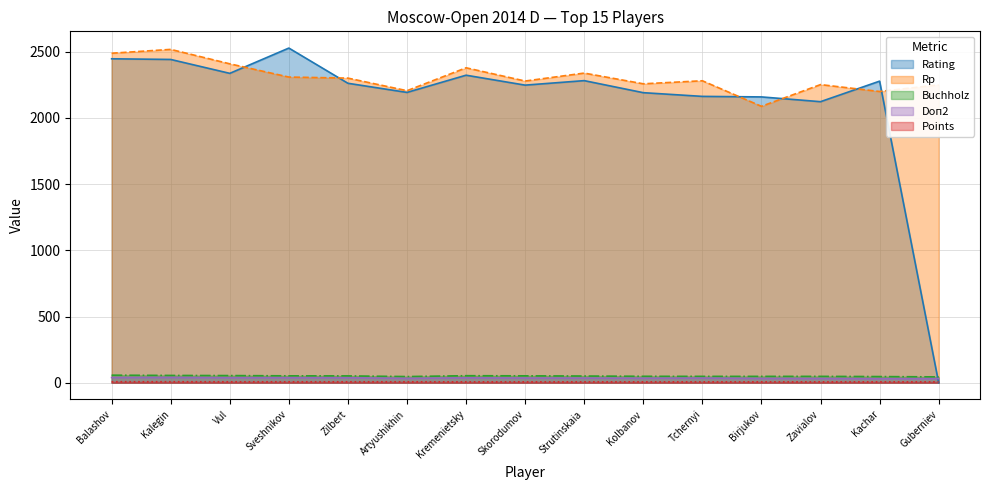

Between Birjukov and Skorodumov, which is larger?

Skorodumov